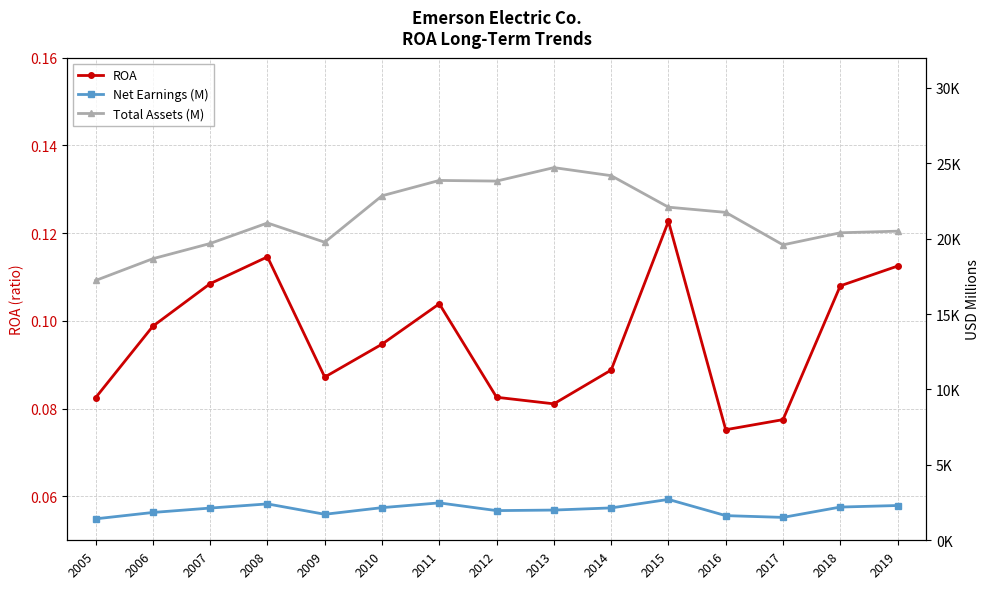

Where is Net Earnings (M) nearest to the value 2066?

2013